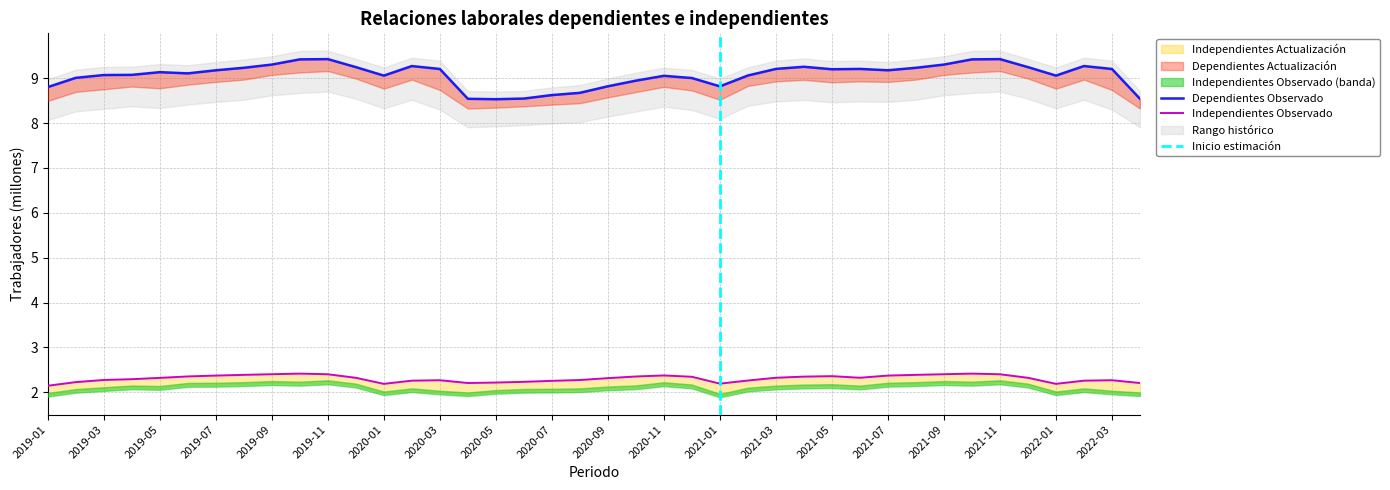

Where is the first local maximum for Dependientes Observado?

2019-05